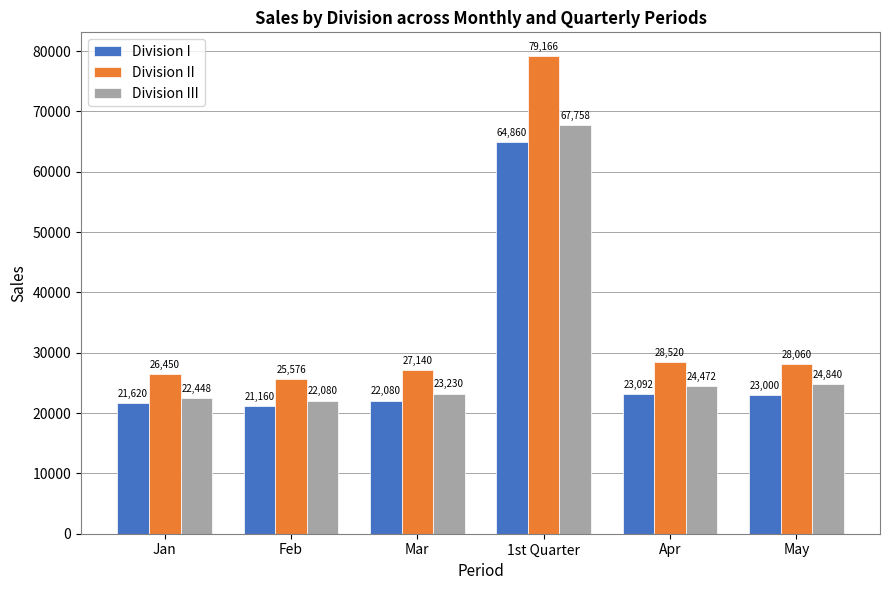

Count the number of data series in this chart.

3